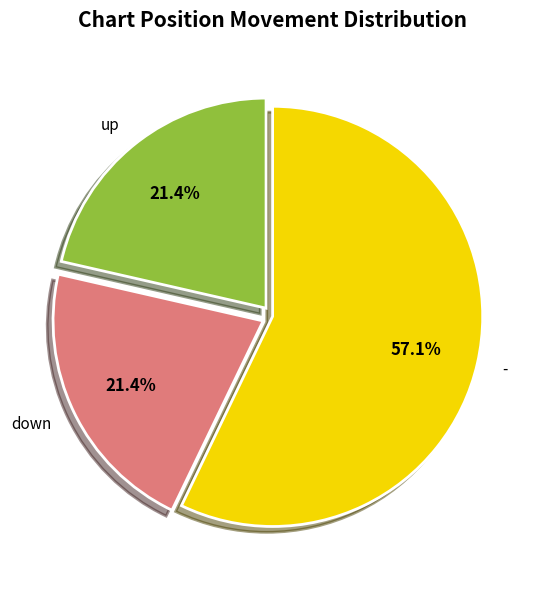

Does down represent more than half of the total?

No